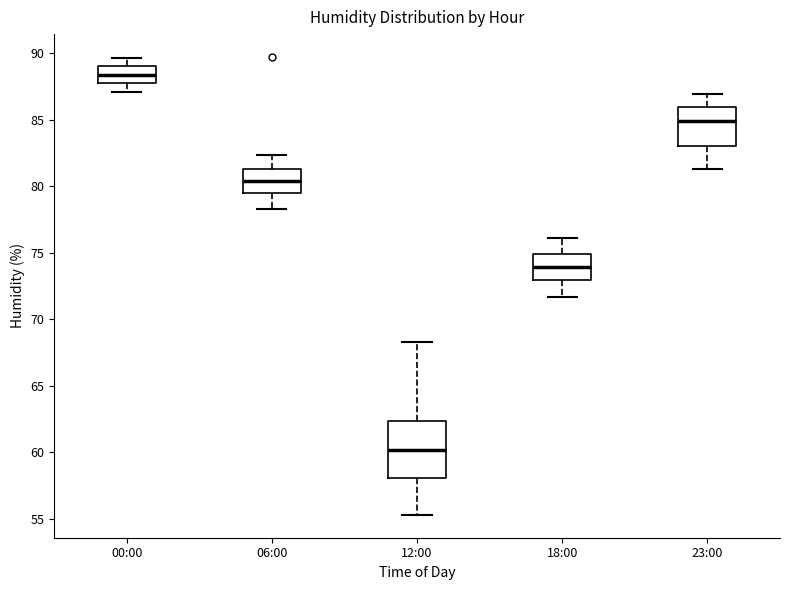

Reading left to right, transcribe this box plot: for each box, give where its median line is, the range the box spans, and where its two whiskers end, as read against the y-axis. The values are not printed on the chart, so give them approximately, as read against the axis.

00:00: median 88.5, box 88.0 to 89.0, whiskers 87.0 to 89.5
06:00: median 80.5, box 79.5 to 81.5, whiskers 78.5 to 82.5
12:00: median 60.0, box 58.0 to 62.5, whiskers 55.5 to 68.5
18:00: median 74.0, box 73.0 to 75.0, whiskers 71.5 to 76.0
23:00: median 85.0, box 83.0 to 86.0, whiskers 81.5 to 87.0